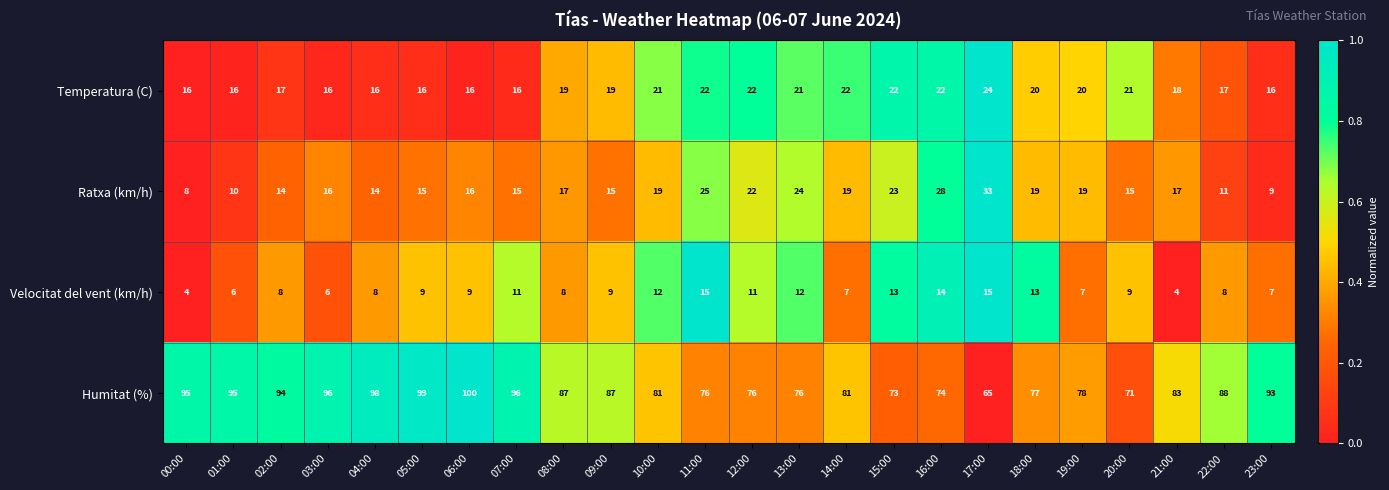

What is the difference between the second highest and second lowest values in the Velocitat del vent (km/h) series?

11